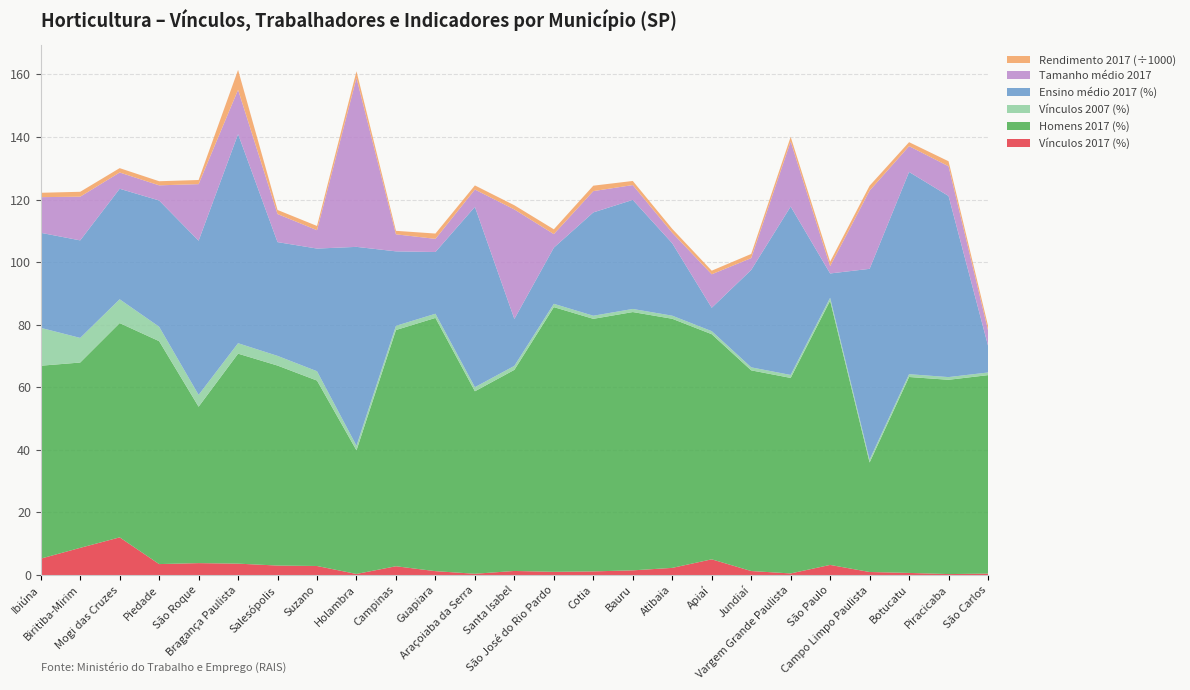

Reading left to right, transcribe all the data shown in this chart.

Vínculos 2017 (%): Ibiúna=5.2	Biritiba-Mirim=8.7	Mogi das Cruzes=12.0	Piedade=3.5	São Roque=3.8	Bragança Paulista=3.6	Salesópolis=3.0	Suzano=2.9	Holambra=0.3	Campinas=2.8	Guapiara=1.2	Araçoiaba da Serra=0.4	Santa Isabel=1.3	São José do Rio Pardo=1.0	Cotia=1.2	Bauru=1.5	Atibaia=2.3	Apiaí=5.0	Jundiaí=1.3	Vargem Grande Paulista=0.5	São Paulo=3.2	Campo Limpo Paulista=1.0	Botucatu=0.7	Piracicaba=0.3	São Carlos=0.4
Homens 2017 (%): Ibiúna=61.7	Biritiba-Mirim=59.2	Mogi das Cruzes=68.5	Piedade=71.3	São Roque=50.0	Bragança Paulista=67.1	Salesópolis=63.9	Suzano=59.3	Holambra=39.5	Campinas=75.5	Guapiara=81.0	Araçoiaba da Serra=58.3	Santa Isabel=64.3	São José do Rio Pardo=84.6	Cotia=80.7	Bauru=82.6	Atibaia=79.6	Apiaí=72.0	Jundiaí=64.2	Vargem Grande Paulista=62.5	São Paulo=84.5	Campo Limpo Paulista=35.0	Botucatu=62.6	Piracicaba=62.1	São Carlos=63.4
Vínculos 2007 (%): Ibiúna=12.1	Biritiba-Mirim=7.9	Mogi das Cruzes=7.6	Piedade=4.6	São Roque=3.8	Bragança Paulista=3.3	Salesópolis=3.1	Suzano=3.0	Holambra=1.5	Campinas=1.3	Guapiara=1.3	Araçoiaba da Serra=1.3	Santa Isabel=1.3	São José do Rio Pardo=1.1	Cotia=1.0	Bauru=1.0	Atibaia=1.0	Apiaí=1.0	Jundiaí=1.0	Vargem Grande Paulista=0.9	São Paulo=0.9	Campo Limpo Paulista=0.9	Botucatu=0.9	Piracicaba=0.9	São Carlos=0.8
Ensino médio 2017 (%): Ibiúna=30.4	Biritiba-Mirim=31.2	Mogi das Cruzes=35.3	Piedade=40.4	São Roque=49.3	Bragança Paulista=66.8	Salesópolis=36.4	Suzano=39.2	Holambra=63.6	Campinas=23.8	Guapiara=19.7	Araçoiaba da Serra=57.6	Santa Isabel=15.0	São José do Rio Pardo=17.9	Cotia=33.0	Bauru=34.9	Atibaia=23.1	Apiaí=7.5	Jundiaí=31.1	Vargem Grande Paulista=53.8	São Paulo=7.8	Campo Limpo Paulista=61.0	Botucatu=64.6	Piracicaba=57.9	São Carlos=8.6
Tamanho médio 2017: Ibiúna=11.4	Biritiba-Mirim=14.0	Mogi das Cruzes=5.2	Piedade=4.8	São Roque=18.1	Bragança Paulista=14.2	Salesópolis=9.0	Suzano=5.9	Holambra=54.0	Campinas=5.4	Guapiara=4.2	Araçoiaba da Serra=5.5	Santa Isabel=35.0	São José do Rio Pardo=4.3	Cotia=6.8	Bauru=4.7	Atibaia=3.4	Apiaí=10.7	Jundiaí=3.8	Vargem Grande Paulista=20.8	São Paulo=2.3	Campo Limpo Paulista=25.0	Botucatu=8.2	Piracicaba=9.5	São Carlos=4.9
Rendimento 2017 (÷1000): Ibiúna=1.4	Biritiba-Mirim=1.6	Mogi das Cruzes=1.4	Piedade=1.3	São Roque=1.3	Bragança Paulista=6.4	Salesópolis=1.3	Suzano=1.4	Holambra=2.1	Campinas=1.1	Guapiara=1.7	Araçoiaba da Serra=1.3	Santa Isabel=1.3	São José do Rio Pardo=1.5	Cotia=1.7	Bauru=1.3	Atibaia=1.2	Apiaí=1.2	Jundiaí=1.3	Vargem Grande Paulista=1.5	São Paulo=1.4	Campo Limpo Paulista=1.6	Botucatu=1.3	Piracicaba=1.6	São Carlos=1.5